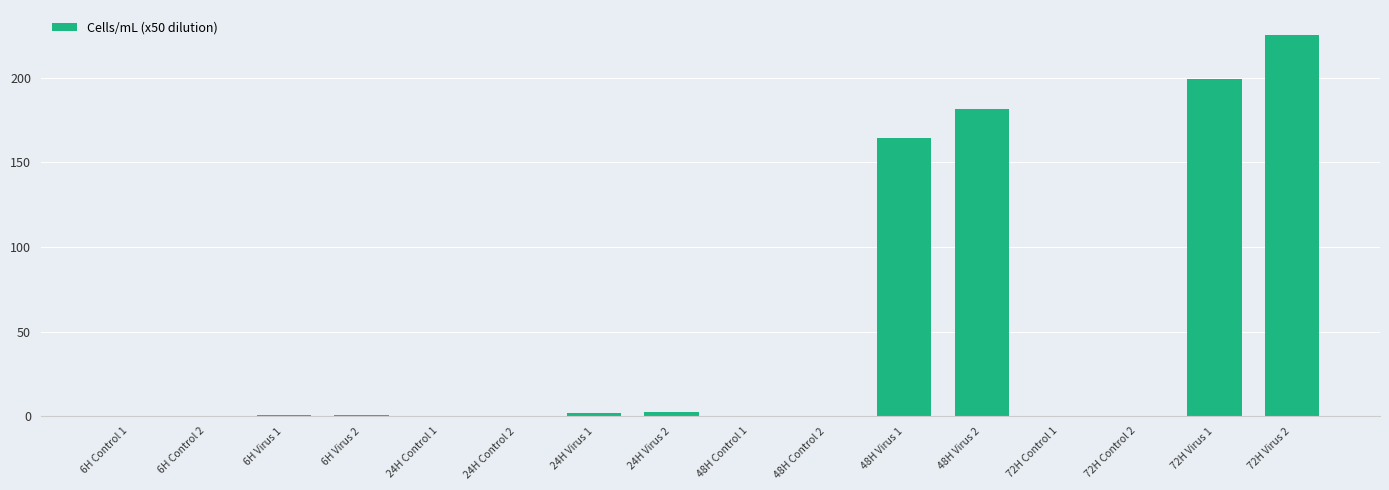

What is the sum of all values?

776.6